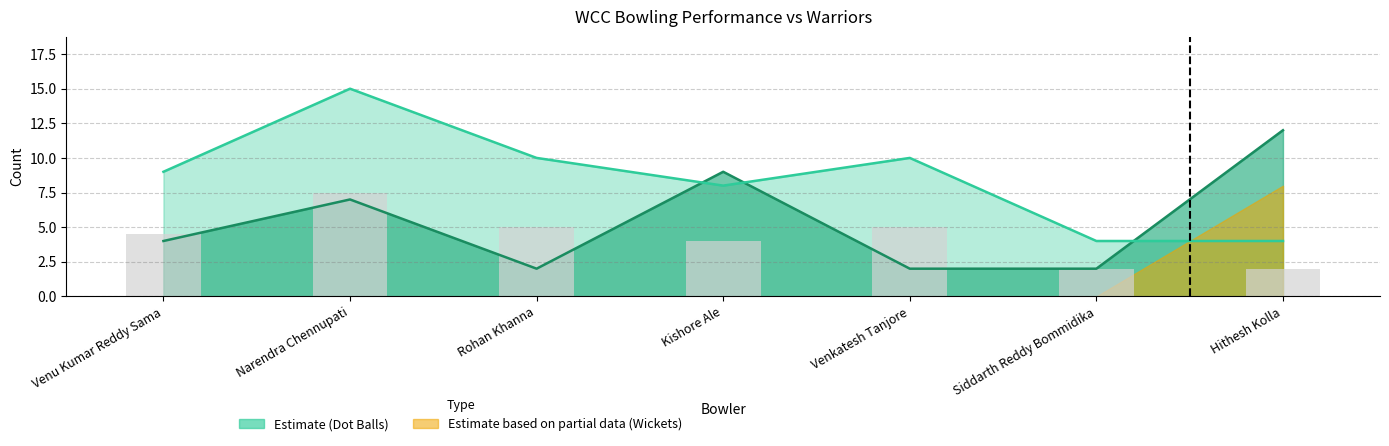

Which has a higher value, Kishore Ale or Rohan Khanna?

Kishore Ale